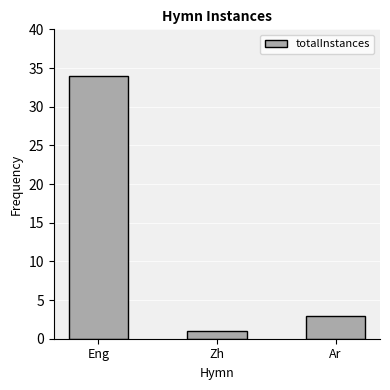

True or false: the data shows 1 at Zh.

True